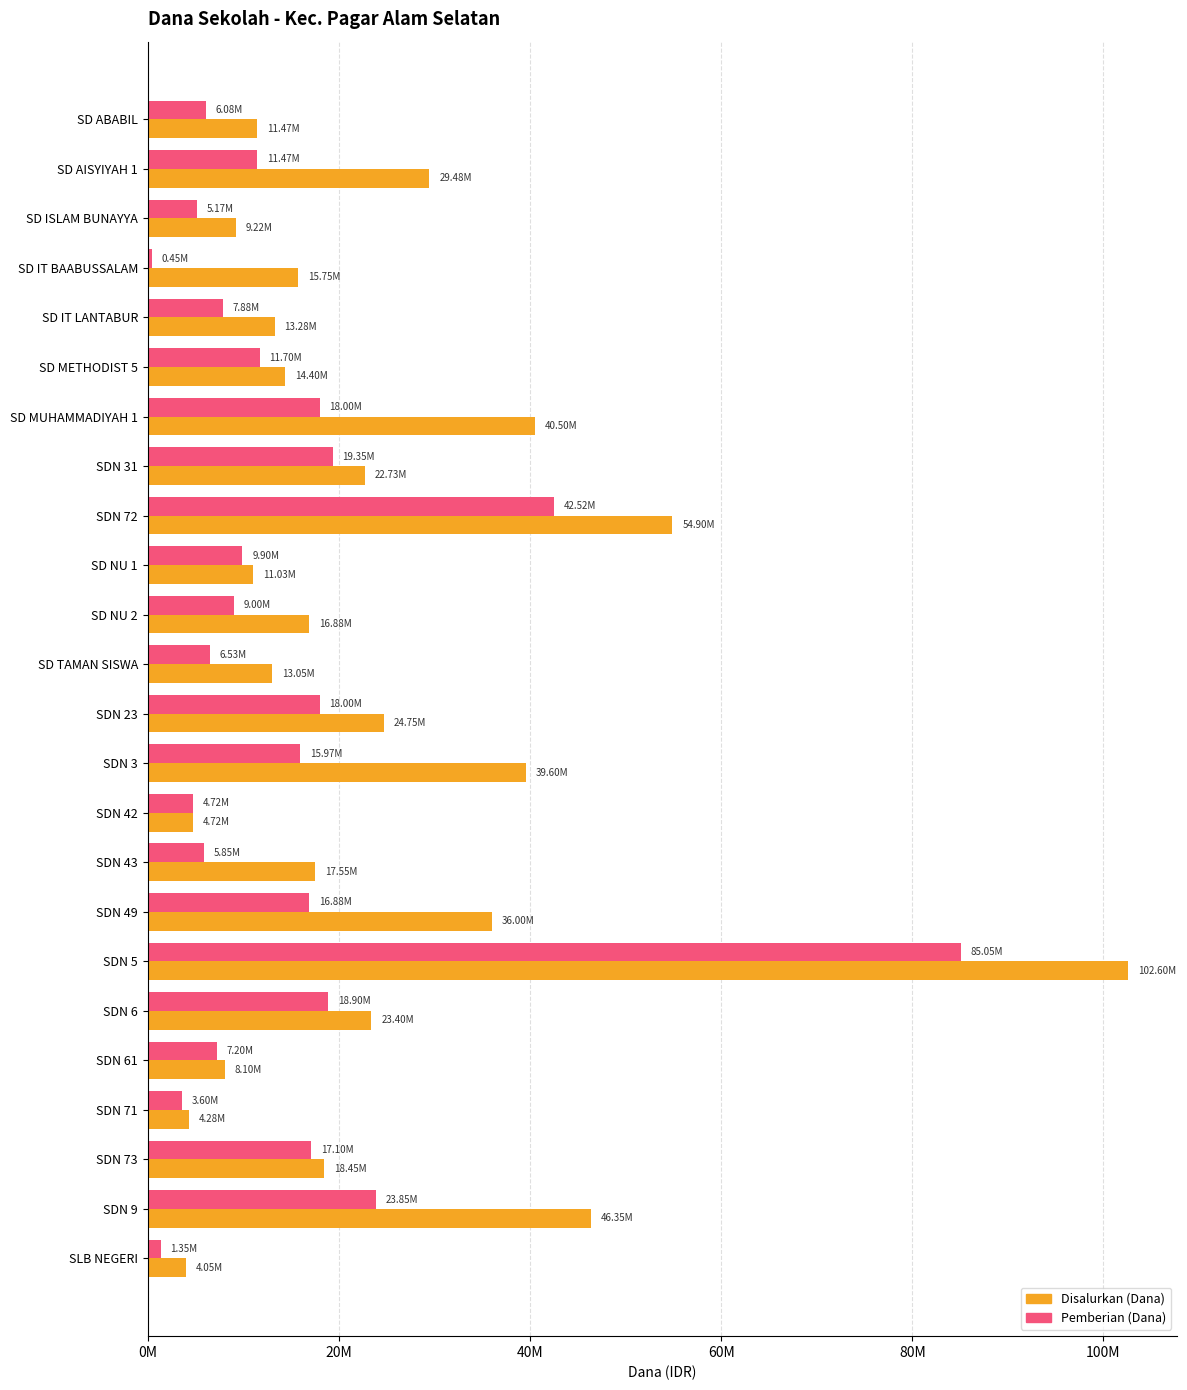

What are all the series names shown in the legend?

Disalurkan (Dana), Pemberian (Dana)